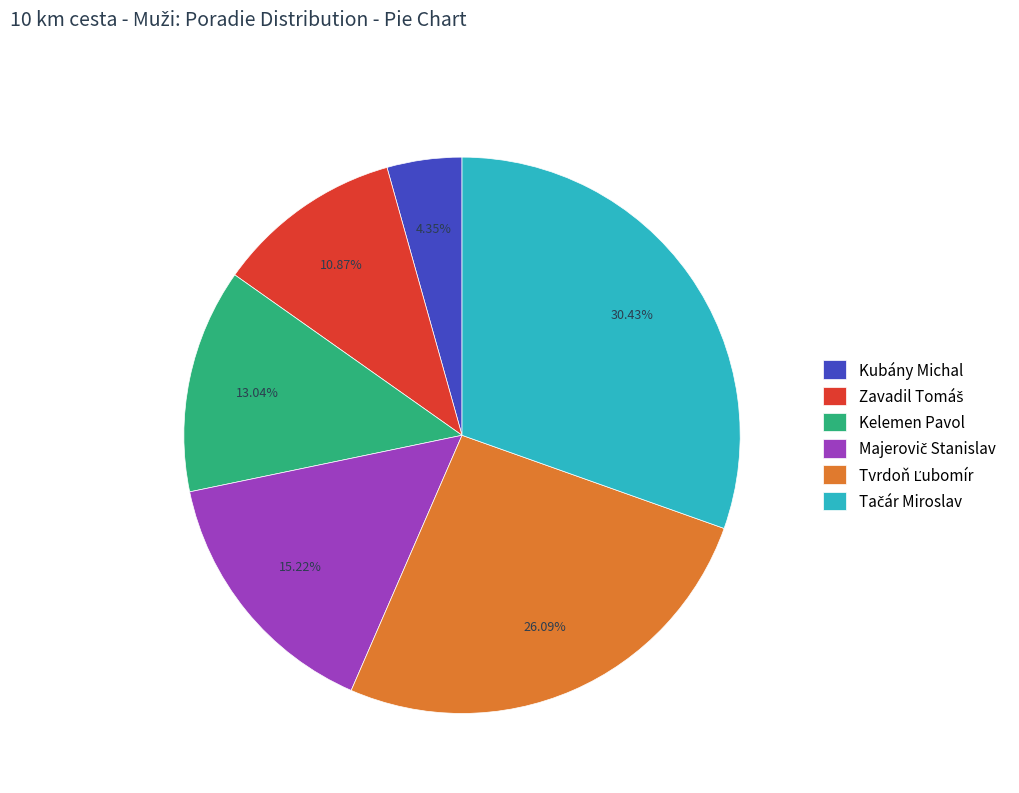

How many slices are in this pie chart?

6